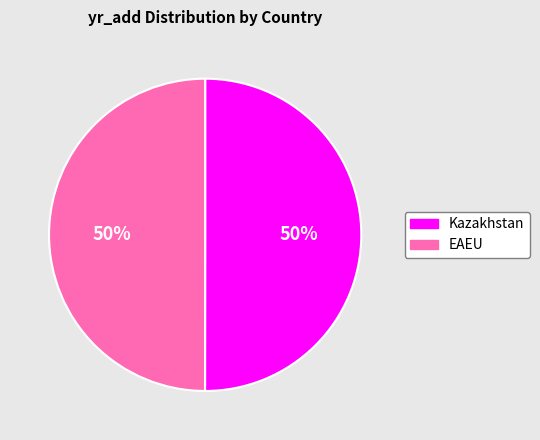

Approximately how many times larger is the value at EAEU compared to Kazakhstan?

1.0